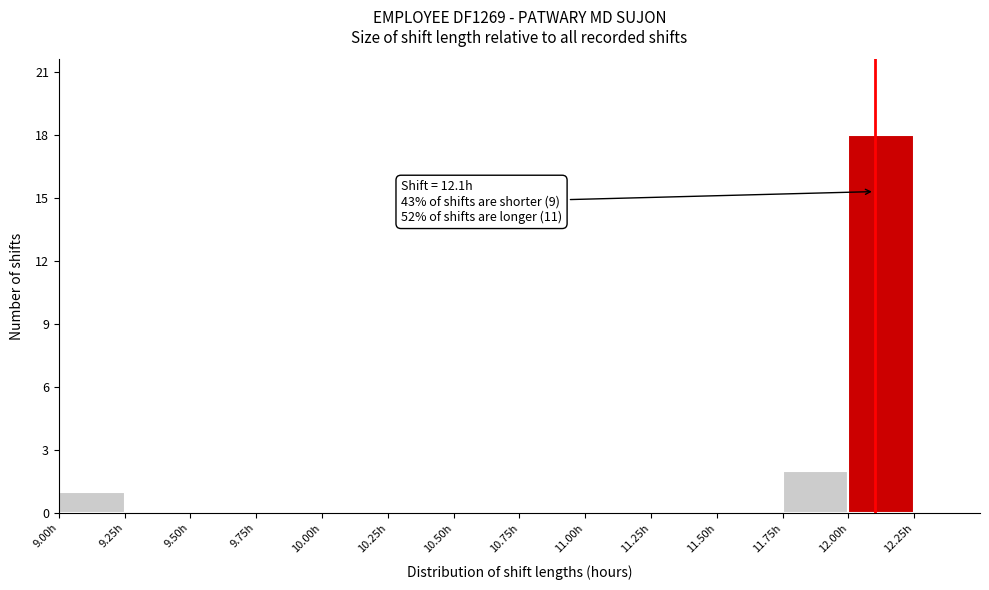

Over which range of the x-axis is the bar tallest?

12.00 to 12.25